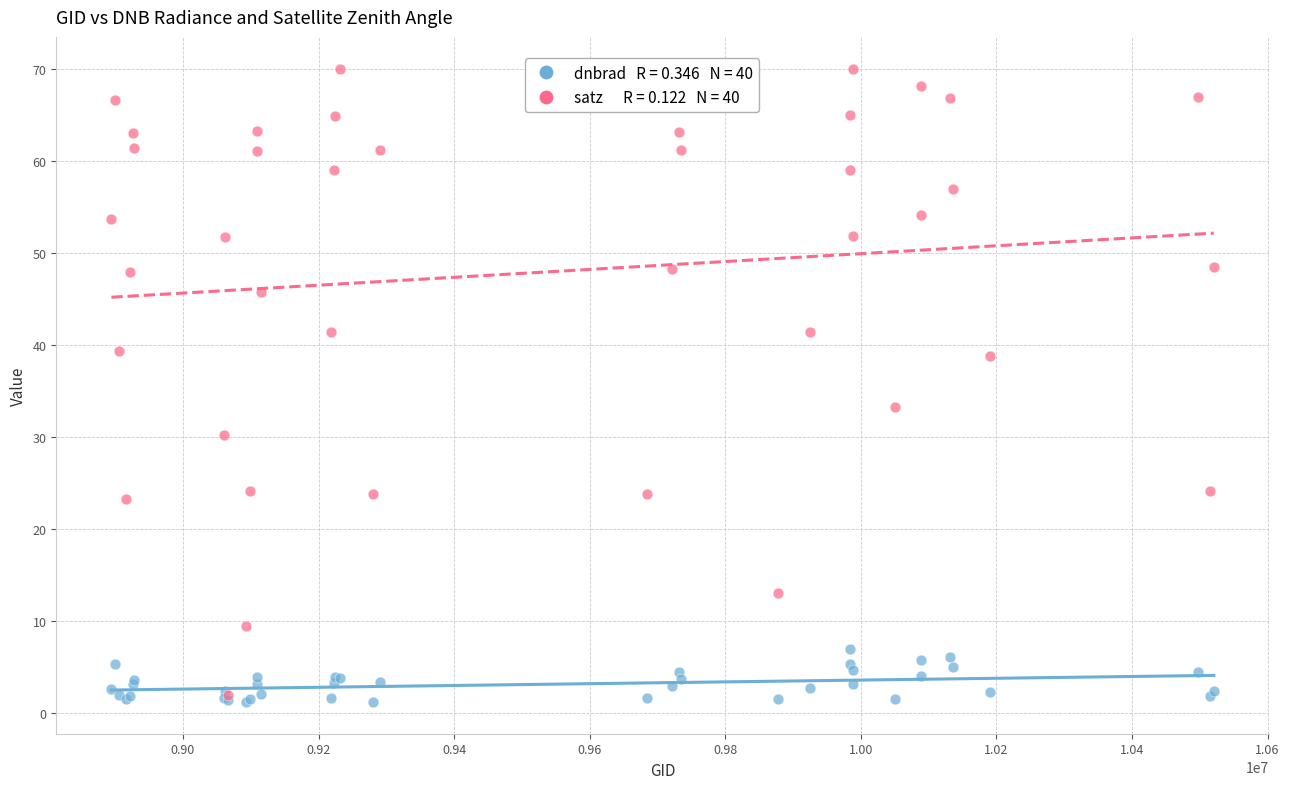

Across all series, what Y value is closest to 35?

33.3